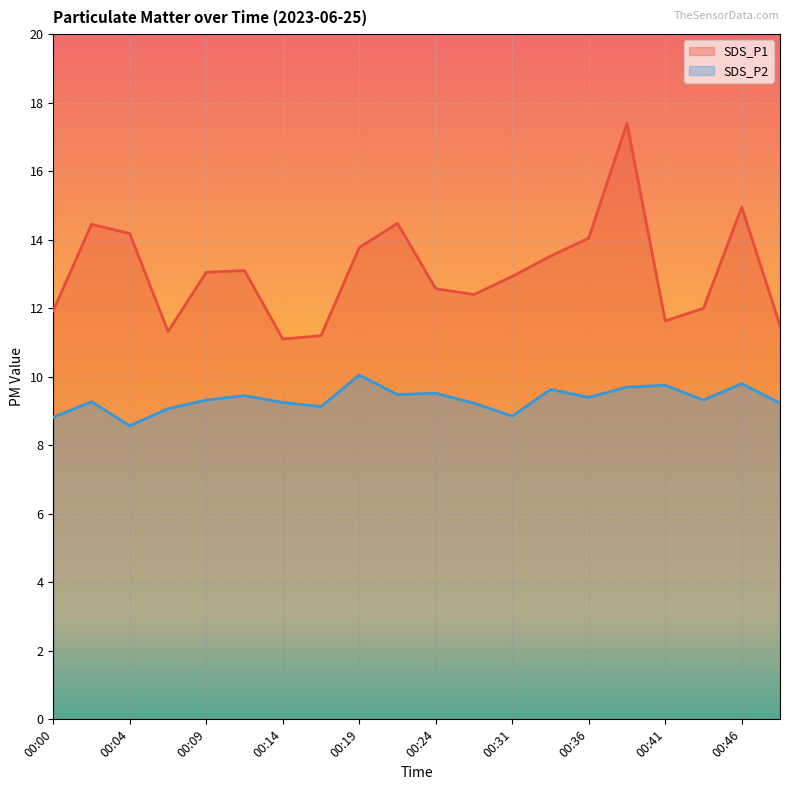

At which label is SDS_P2 closest to 9?

00:07